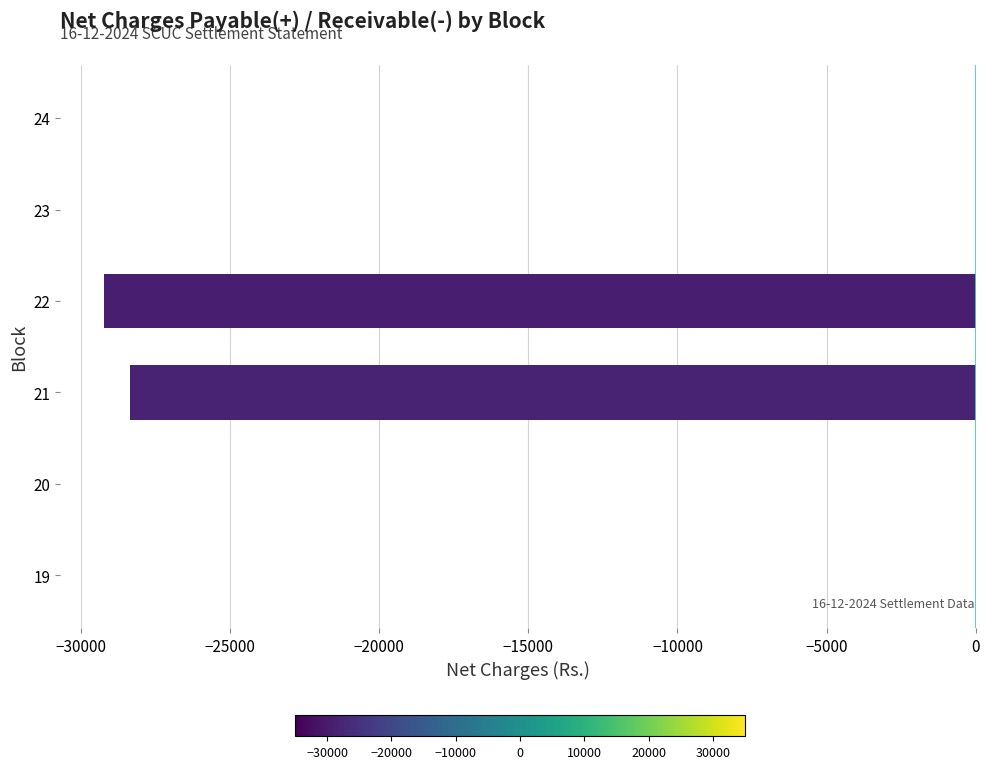

What is the change in value from 21 to 24?

+28360.3